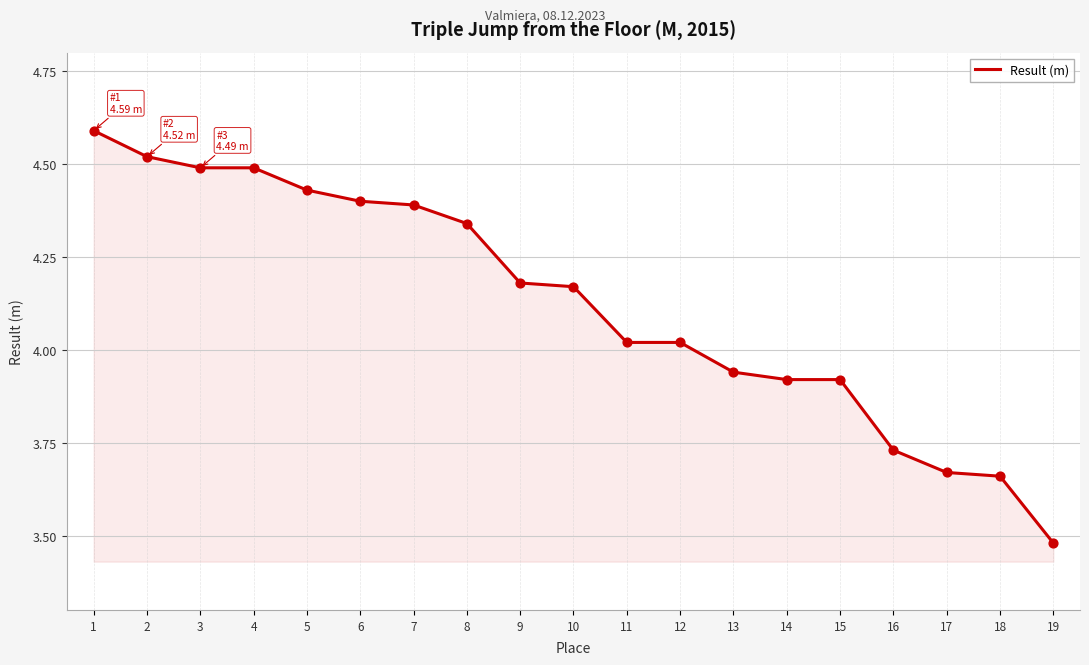

Which has a higher value, 3 or 12?

3